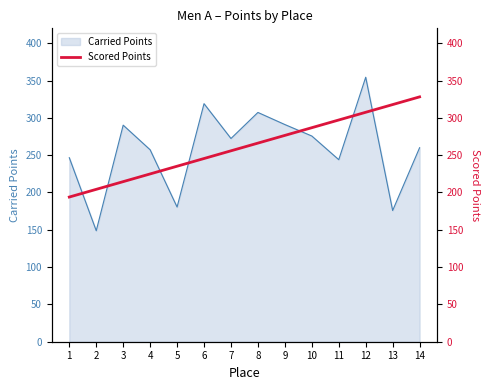

True or false: the data shows 338.2 at 4.

False